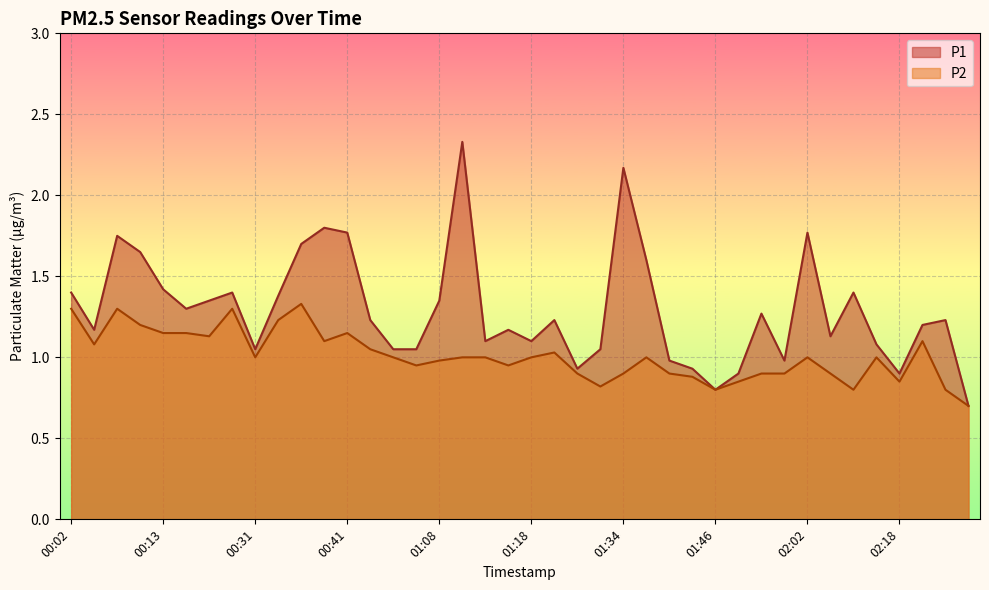

Where is the first local minimum for P1?

00:04